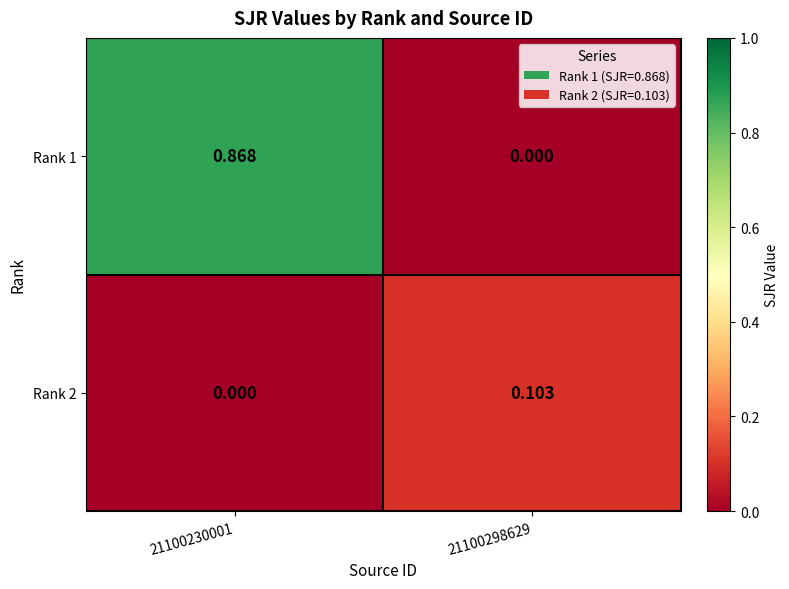

How many data points does each series have?

2